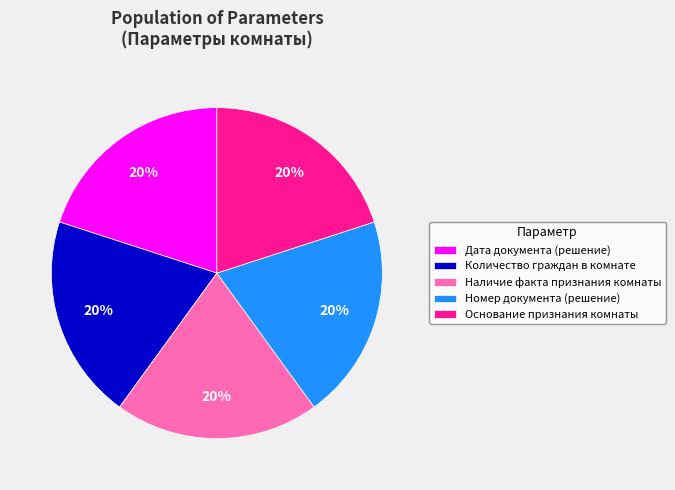

Count the number of slices in the pie.

5